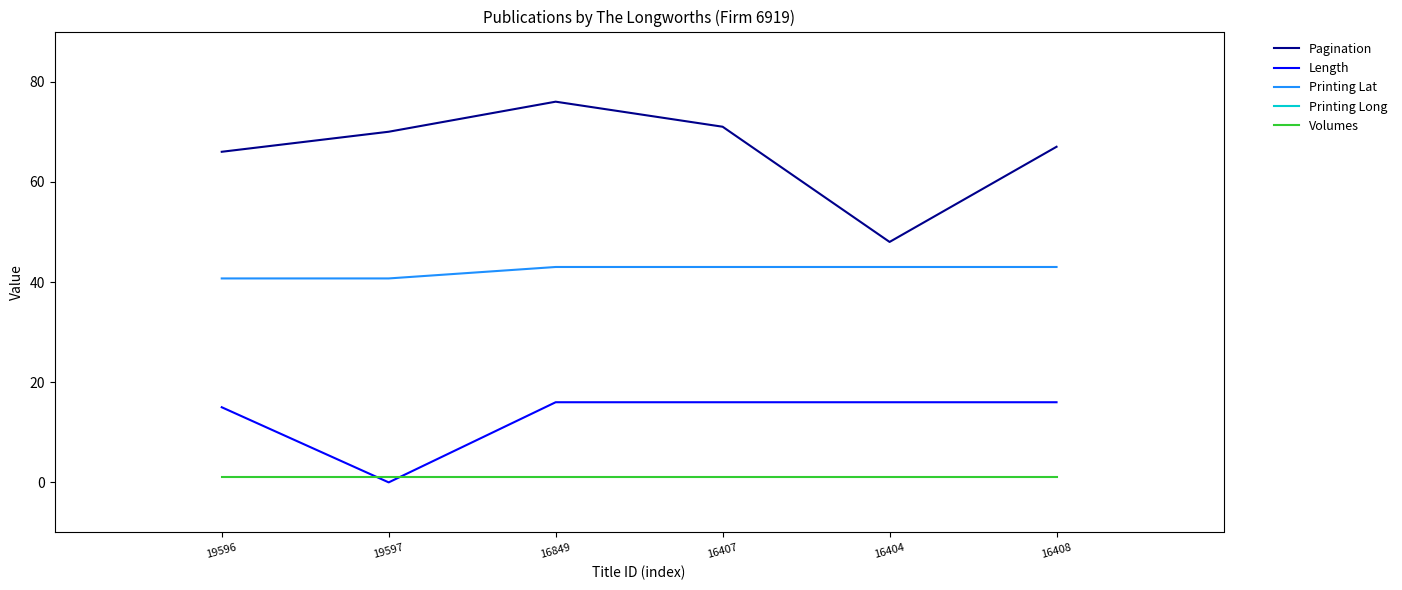

What is the label of the 6th point from the left?

16408